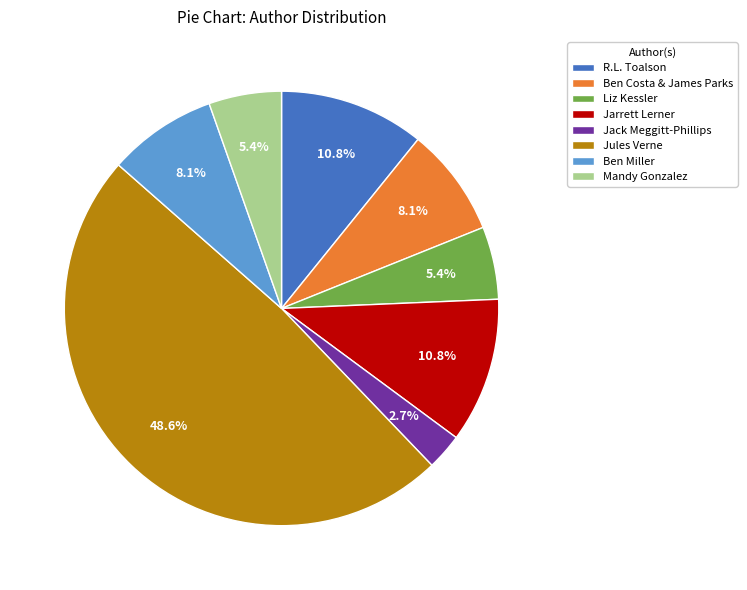

Is it true that Ben Miller is 22% of the pie?

False